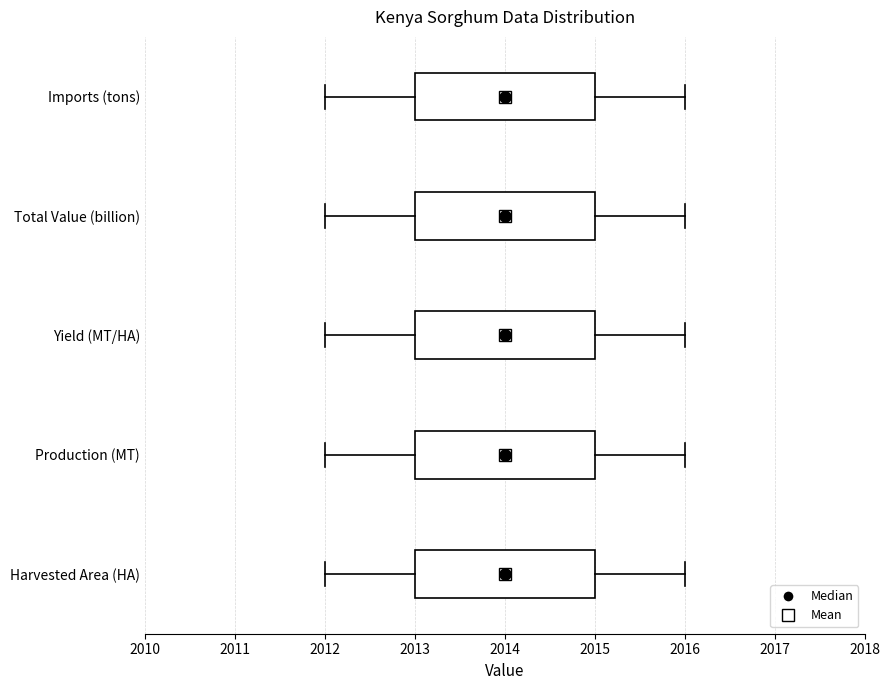

Reading bottom to top, transcribe this box plot: for each box, give where its median line is, the range the box spans, and where its two whiskers end, as read against the x-axis. The values are not printed on the chart, so give them approximately, as read against the axis.

Harvested Area (HA): median 2014, box 2013 to 2015, whiskers 2012 to 2016
Production (MT): median 2014, box 2013 to 2015, whiskers 2012 to 2016
Yield (MT/HA): median 2014, box 2013 to 2015, whiskers 2012 to 2016
Total Value (billion): median 2014, box 2013 to 2015, whiskers 2012 to 2016
Imports (tons): median 2014, box 2013 to 2015, whiskers 2012 to 2016